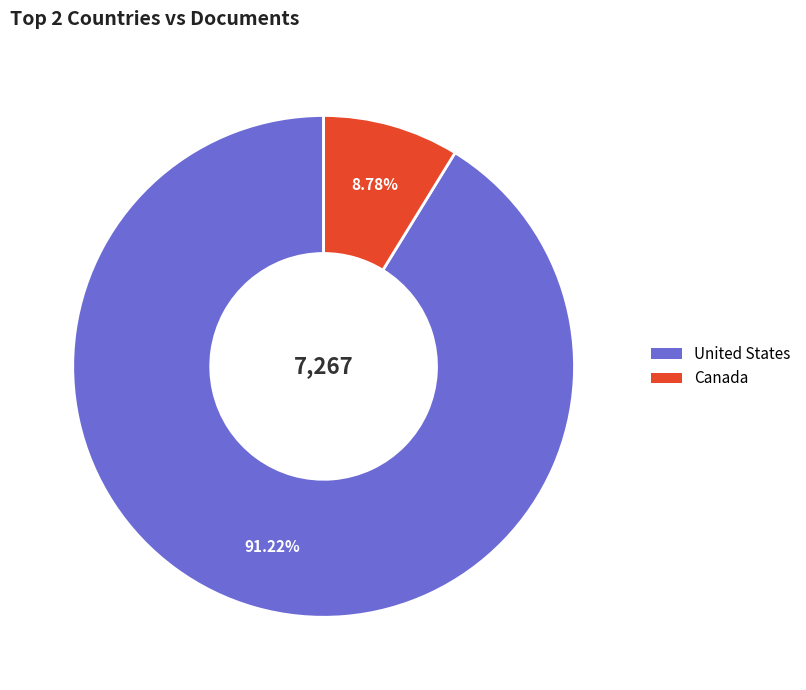

Does United States account for over 50% of the chart?

Yes